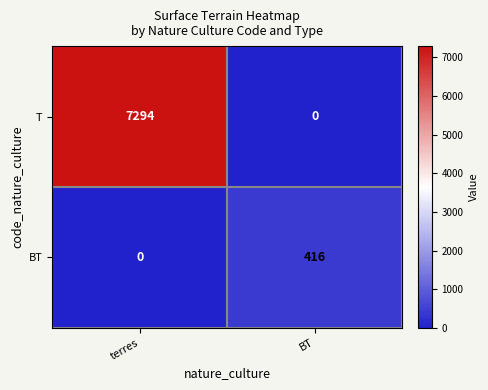

Rank the categories by BT value from highest to lowest.

BT, terres